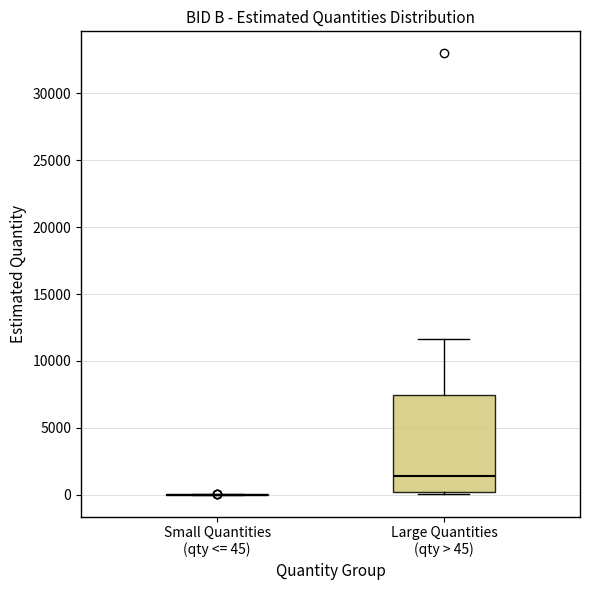

Which box is the tallest, from its lower edge to its upper edge?

Large Quantities (qty > 45)